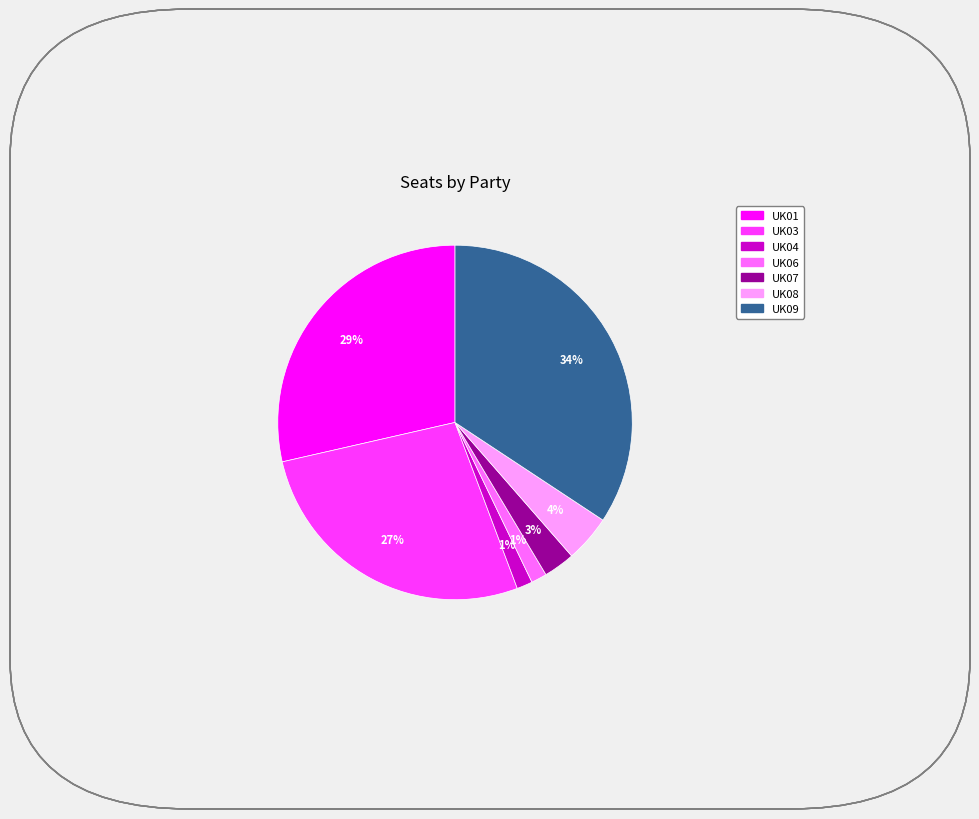

What percentage is the UK01 slice, to the nearest percent?

29%